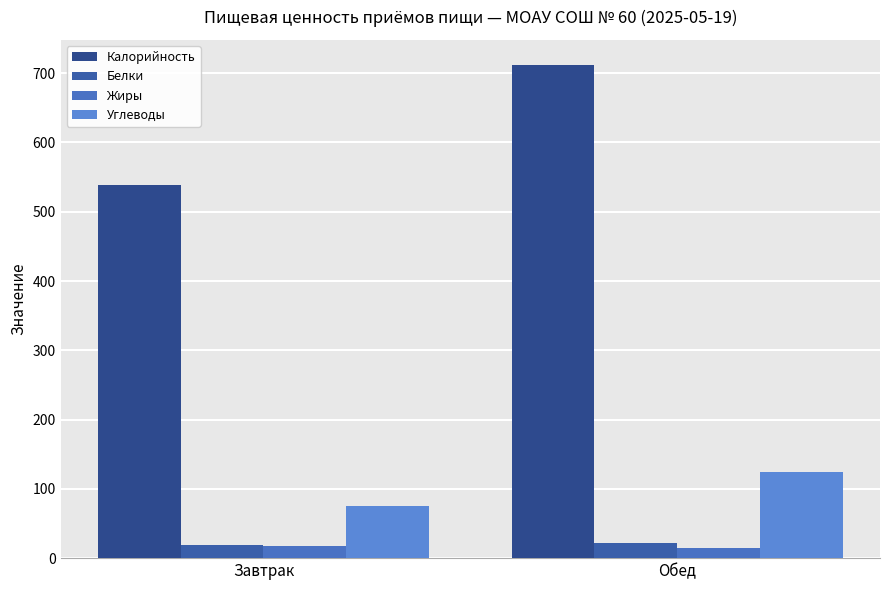

How many bars are there in total?

8